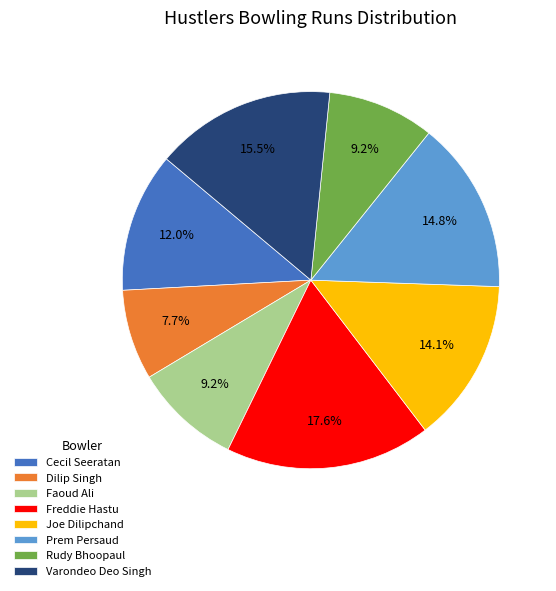

True or false: Prem Persaud accounts for 15% of the total.

True